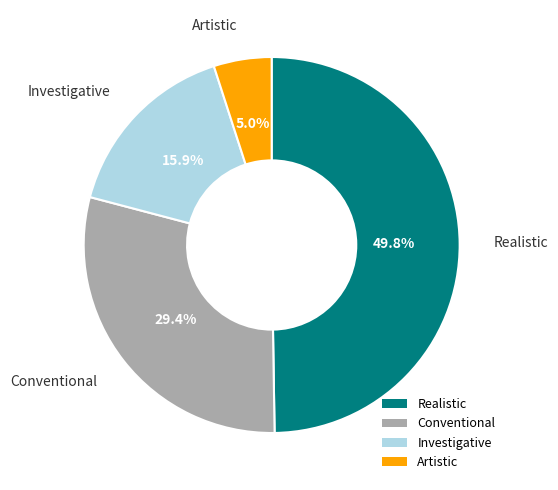

Is Conventional the majority of the pie?

No